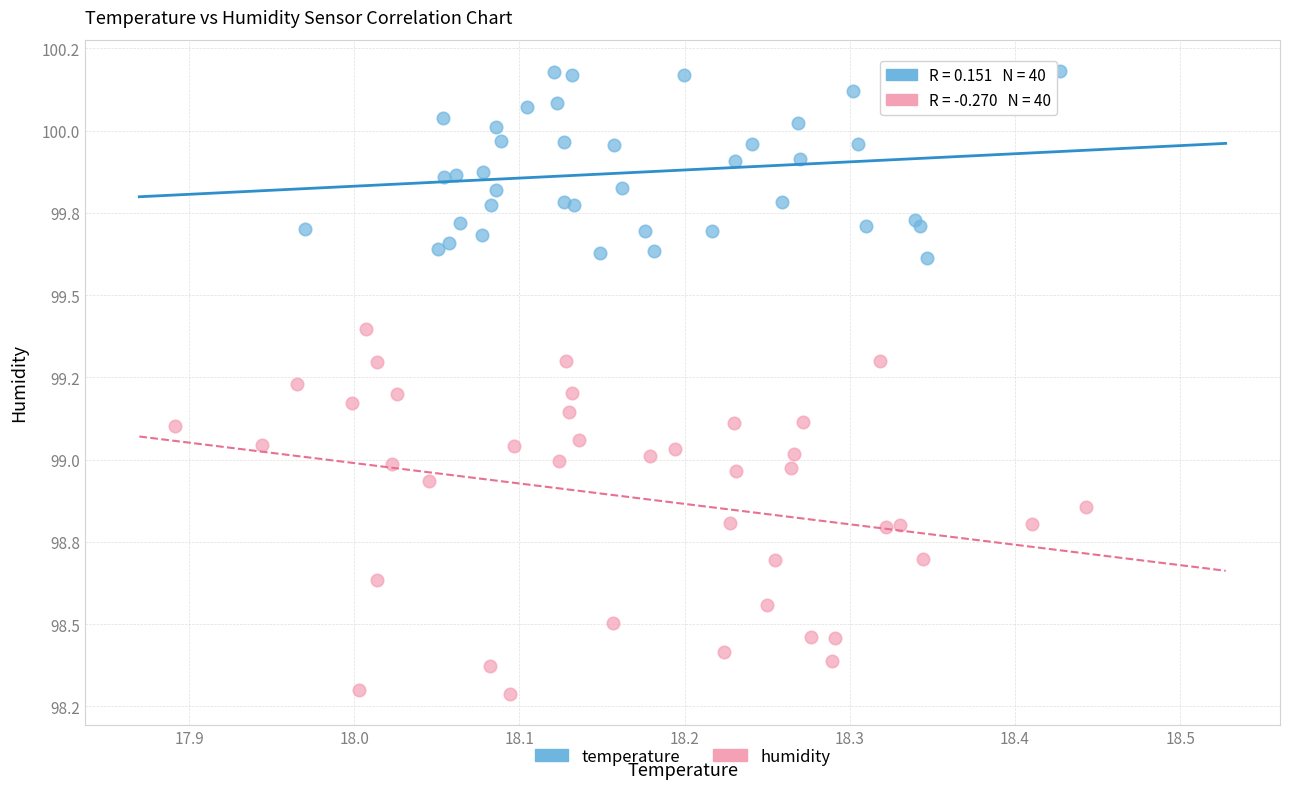

Which series has the widest spread of Y values?

humidity